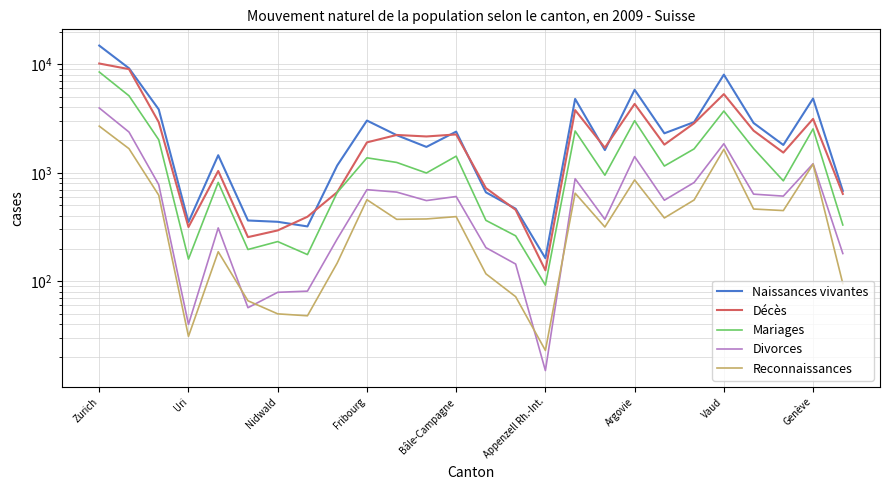

How many distinct data groups are displayed?

5